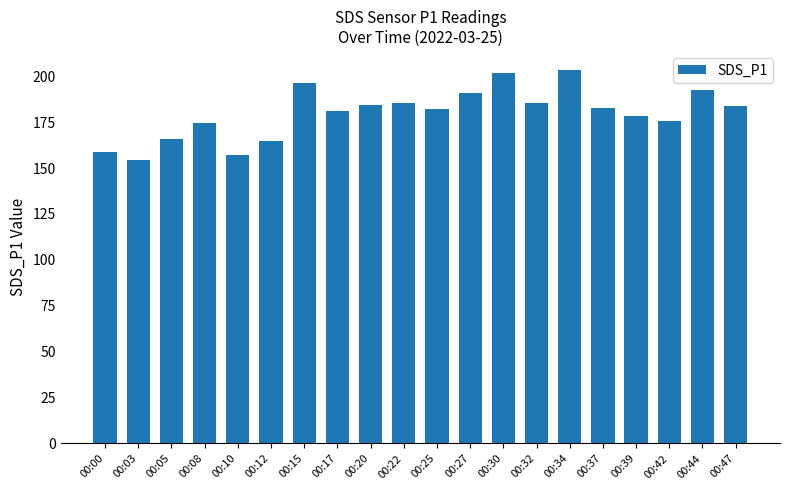

Which has a higher value, 00:37 or 00:15?

00:15